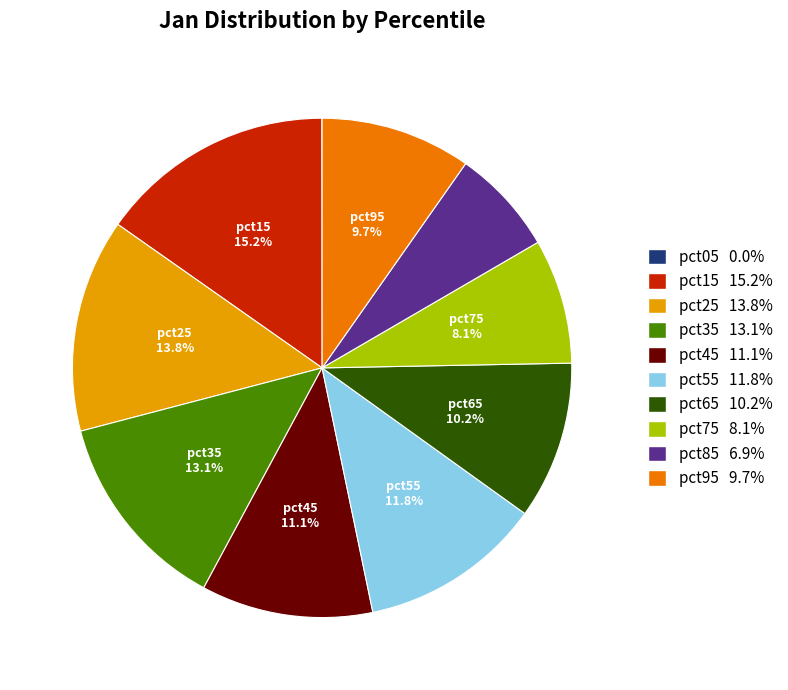

Is there a majority slice in this chart?

No